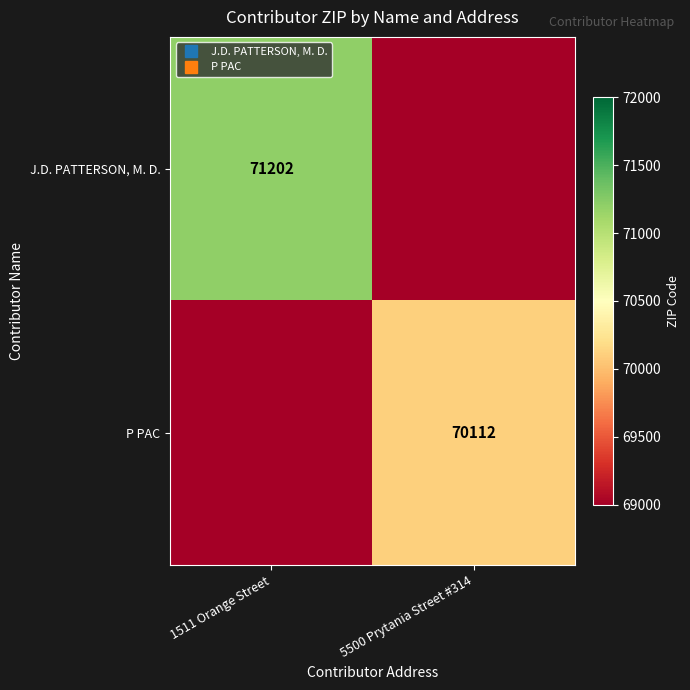

Rank the series by their average value, from lowest to highest.

P PAC, J.D. PATTERSON, M. D.